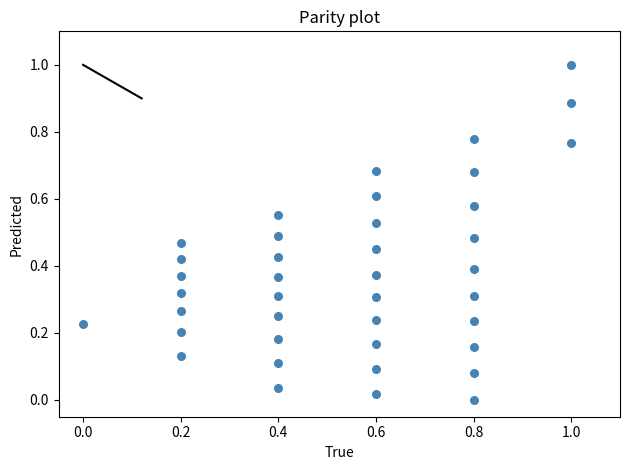

What is the range of X values (max minus min)?

1.0